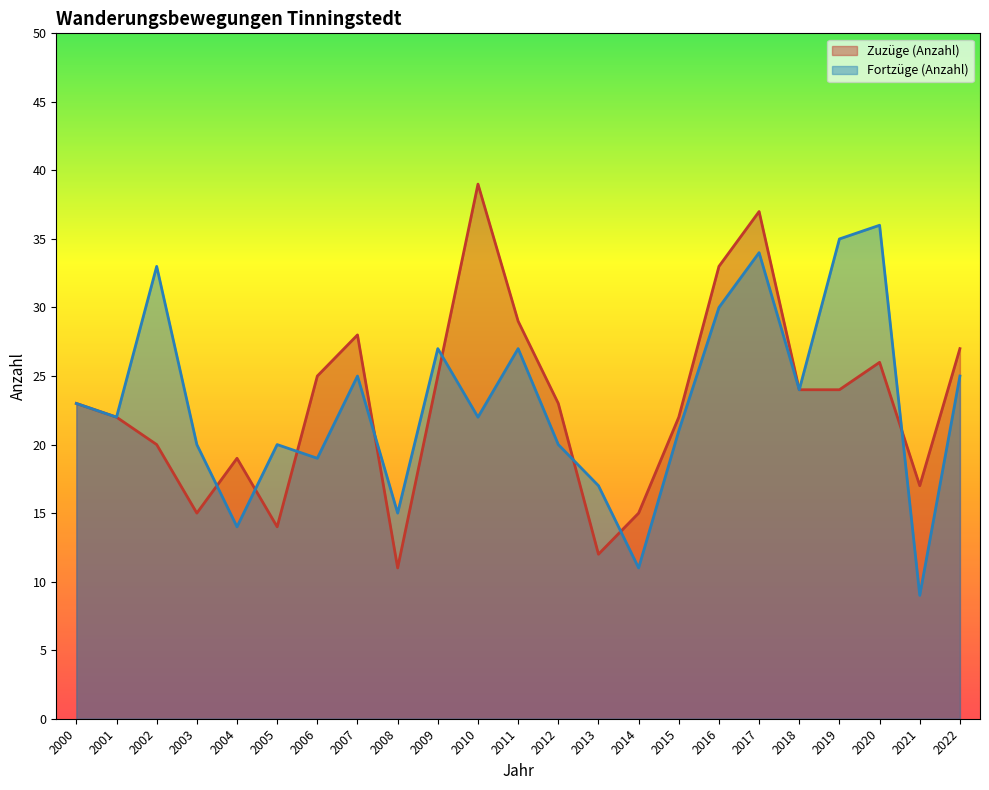

Reading right to left, extract all data points from this chart.

Zuzüge (Anzahl): 27	17	26	24	24	37	33	22	15	12	23	29	39	25	11	28	25	14	19	15	20	22	23
Fortzüge (Anzahl): 25	9	36	35	24	34	30	21	11	17	20	27	22	27	15	25	19	20	14	20	33	22	23